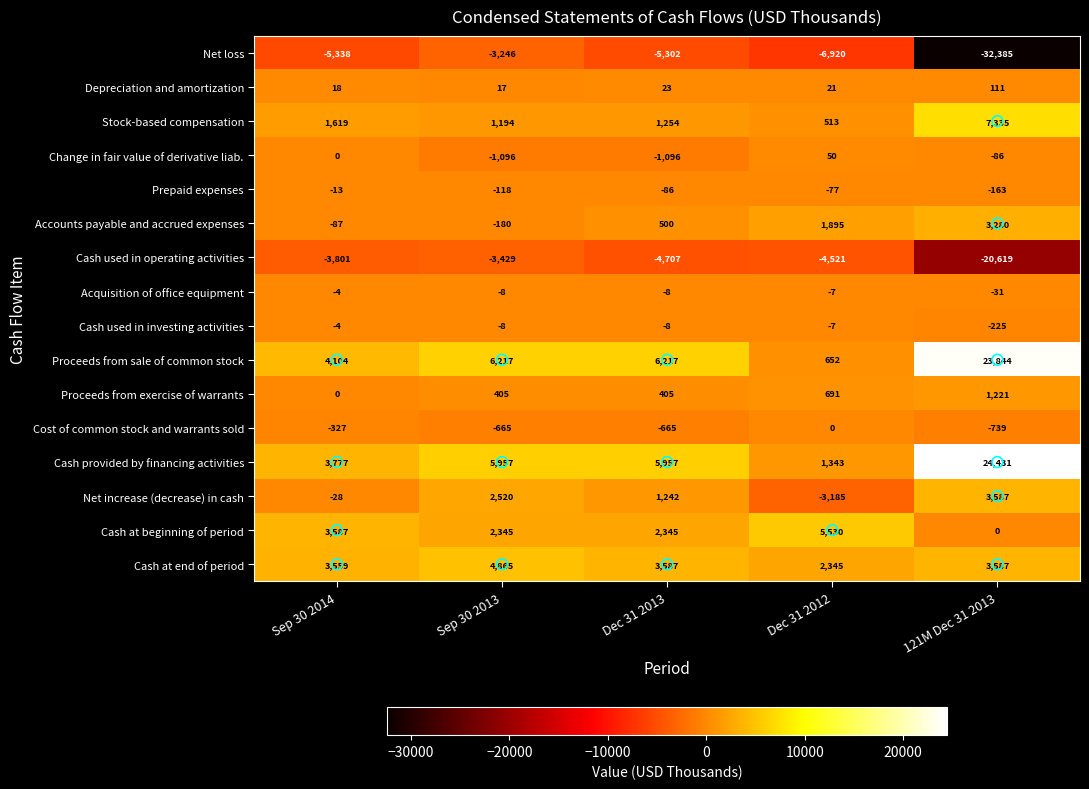

How many data points in Acquisition of office equipment are less than -8?

1